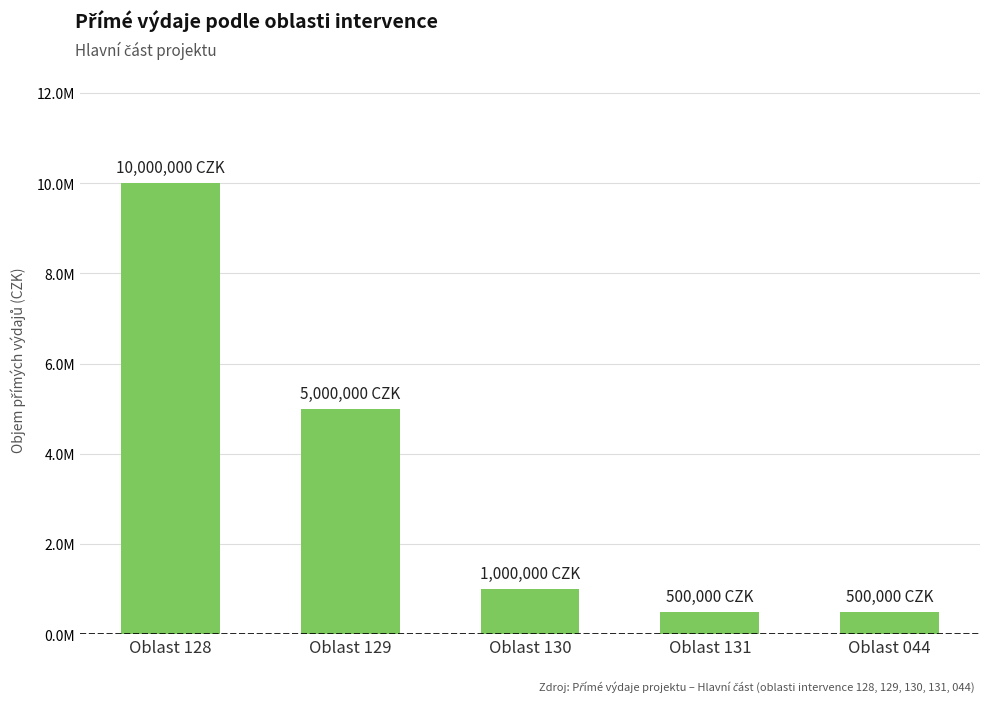

Rank the categories by value from highest to lowest.

Oblast 128, Oblast 129, Oblast 130, Oblast 131, Oblast 044